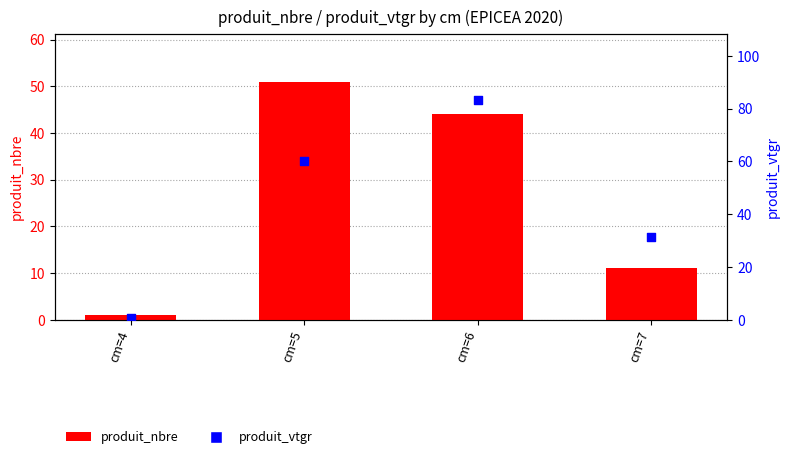

Which series has the largest total across all categories?

produit_vtgr